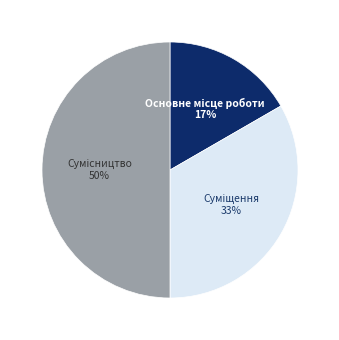

To the nearest percent, what is the average slice percentage?

33%